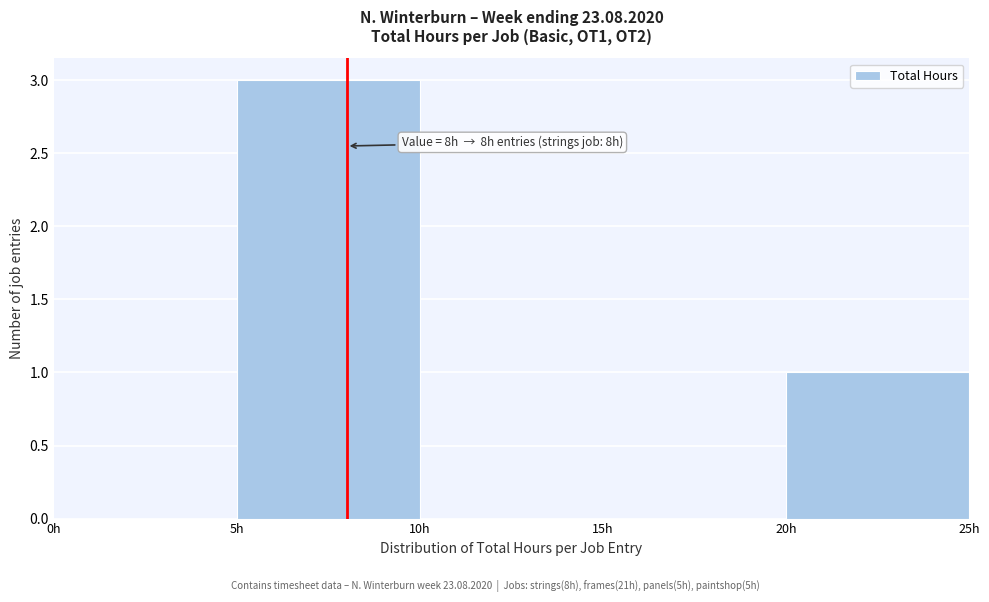

Which range on the x-axis has the tallest bar?

5 to 10